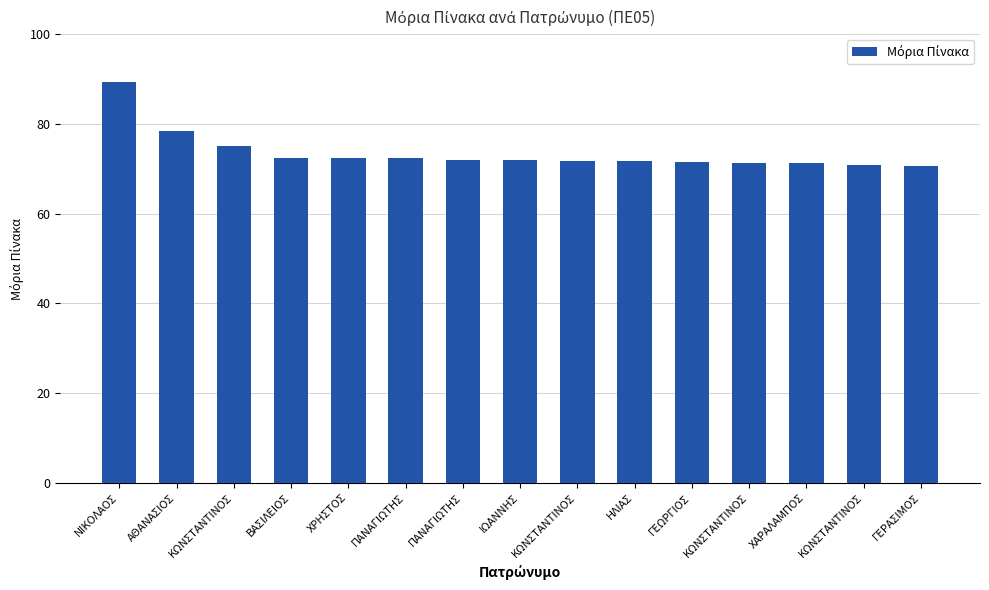

The chart shows a value of 71.5 at ΓΕΩΡΓΙΟΣ. True or false?

True